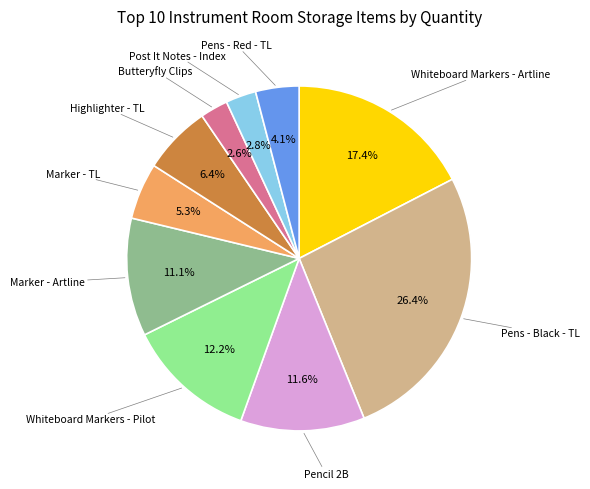

How many segments does this pie chart have?

10